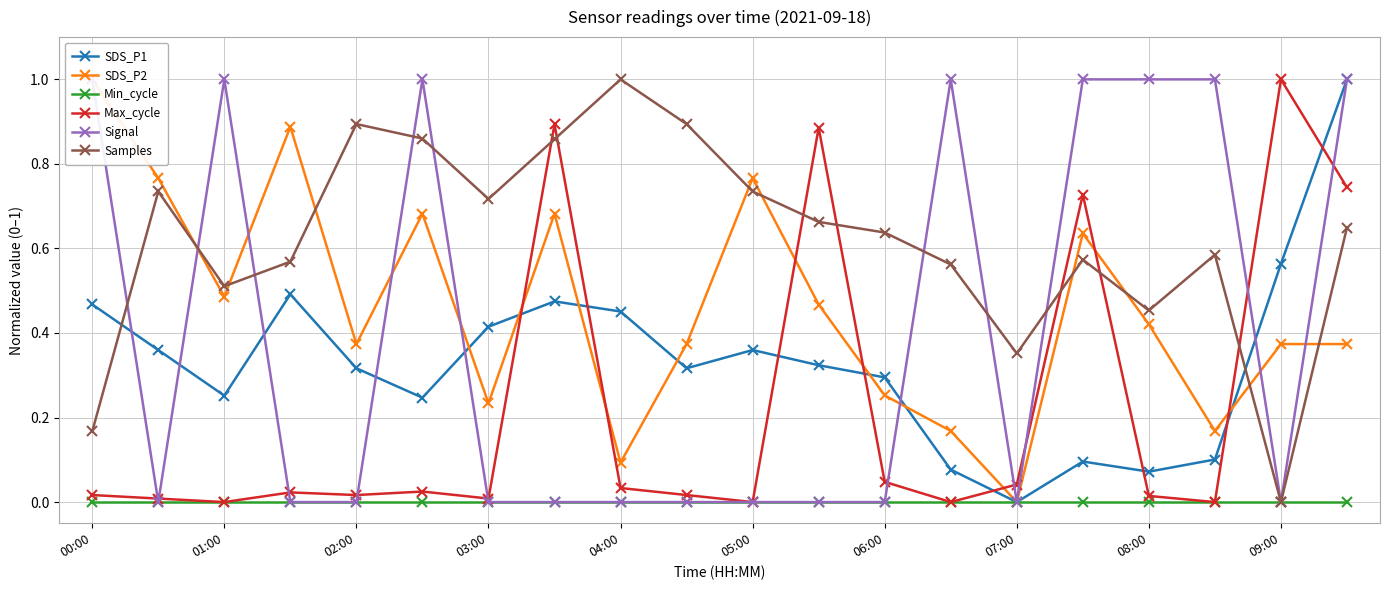

What is the spread (max minus min) of values at 19?

1.0